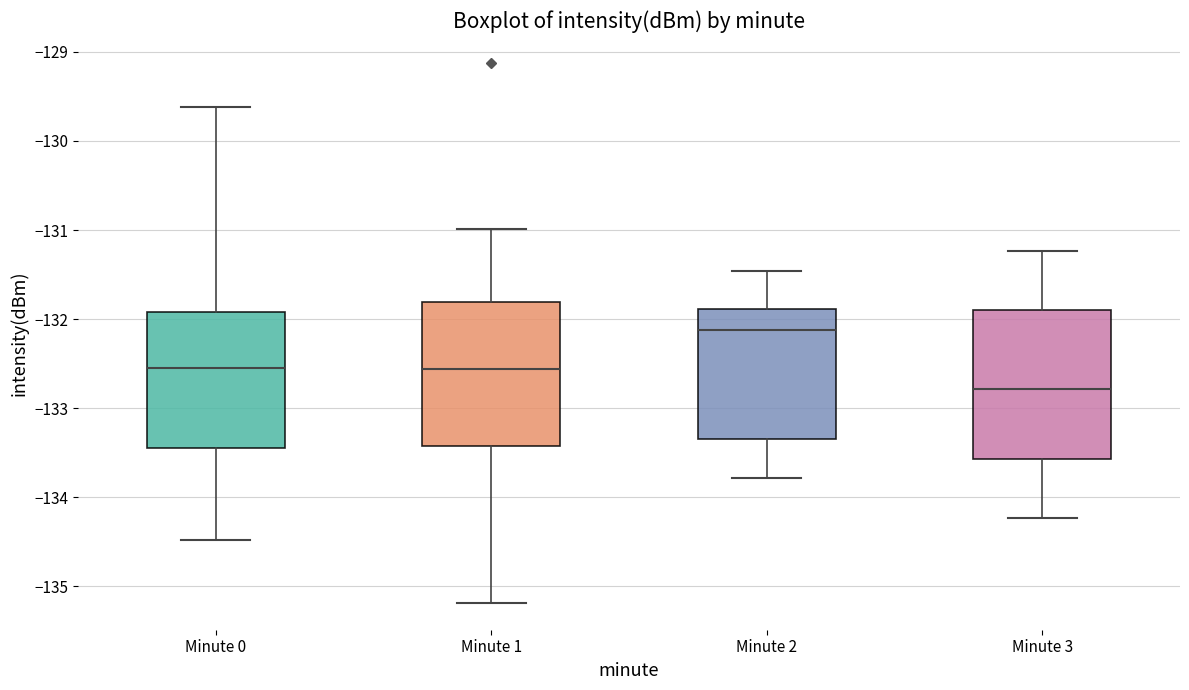

Reading left to right, read every box against the y-axis: the position of its median line, the range the box covers, and the ends of its whiskers. The values are not printed on the chart, so give them approximately, as read against the axis.

Minute 0: median -132.5, box -133.4 to -131.9, whiskers -134.5 to -129.6
Minute 1: median -132.6, box -133.4 to -131.8, whiskers -135.2 to -131.0
Minute 2: median -132.1, box -133.3 to -131.9, whiskers -133.8 to -131.5
Minute 3: median -132.8, box -133.6 to -131.9, whiskers -134.2 to -131.2